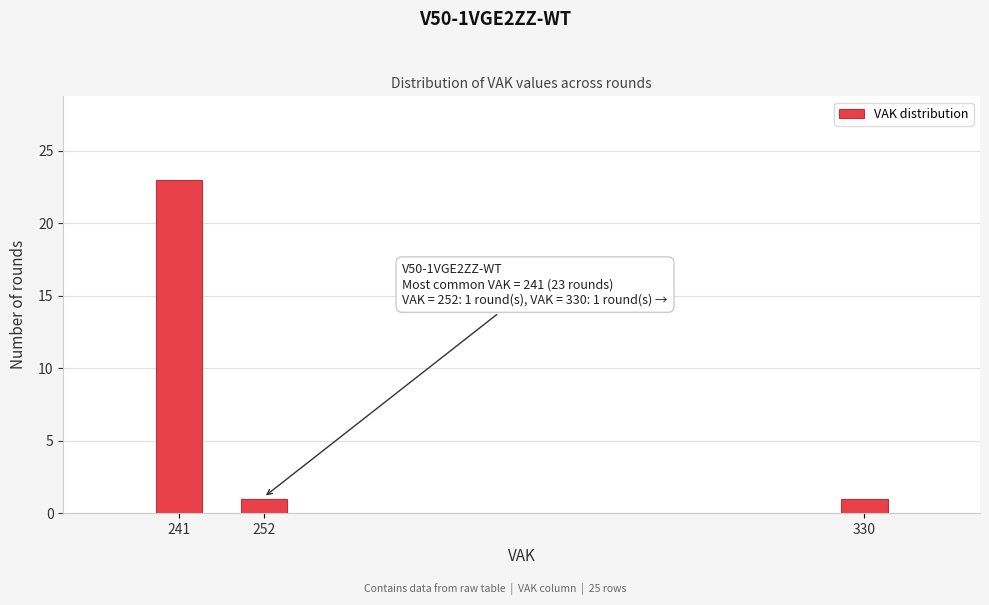

Reading left to right, list all the values displayed in this chart.

23	1	1